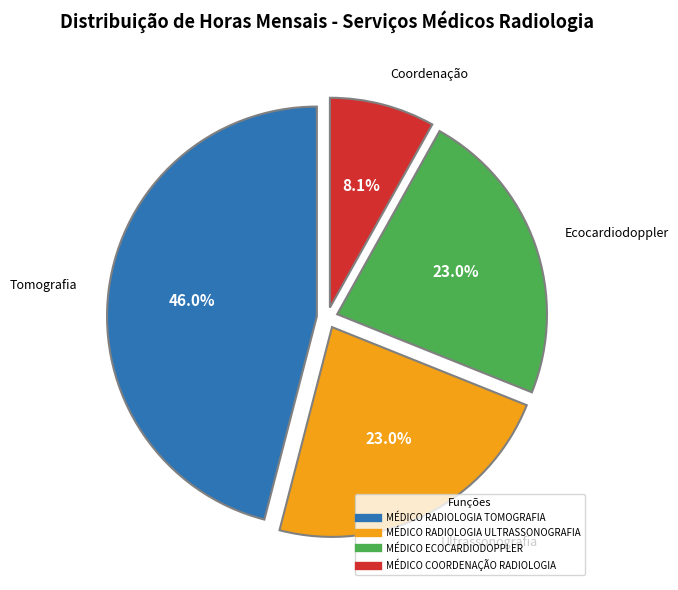

Which has a higher value, MÉDICO RADIOLOGIA TOMOGRAFIA or MÉDICO RADIOLOGIA ULTRASSONOGRAFIA?

MÉDICO RADIOLOGIA TOMOGRAFIA